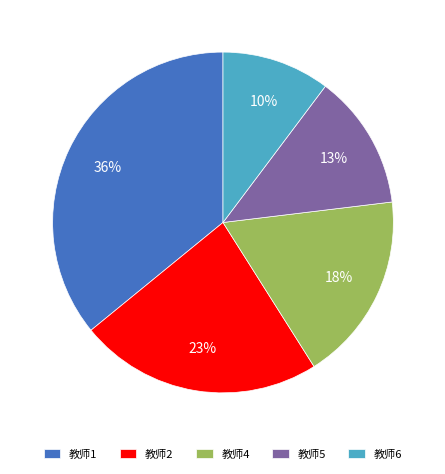

Combined, do 教师4 and 教师2 account for over 50%?

No